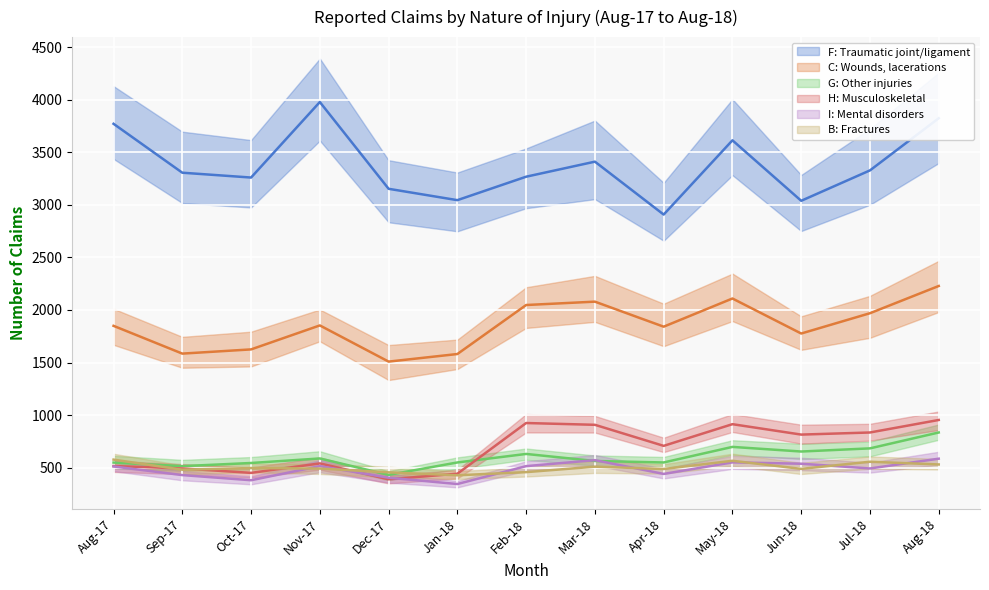

Is the value of C: Wounds, lacerations at Apr-18 greater than the value of G: Other injuries at Sep-17?

Yes